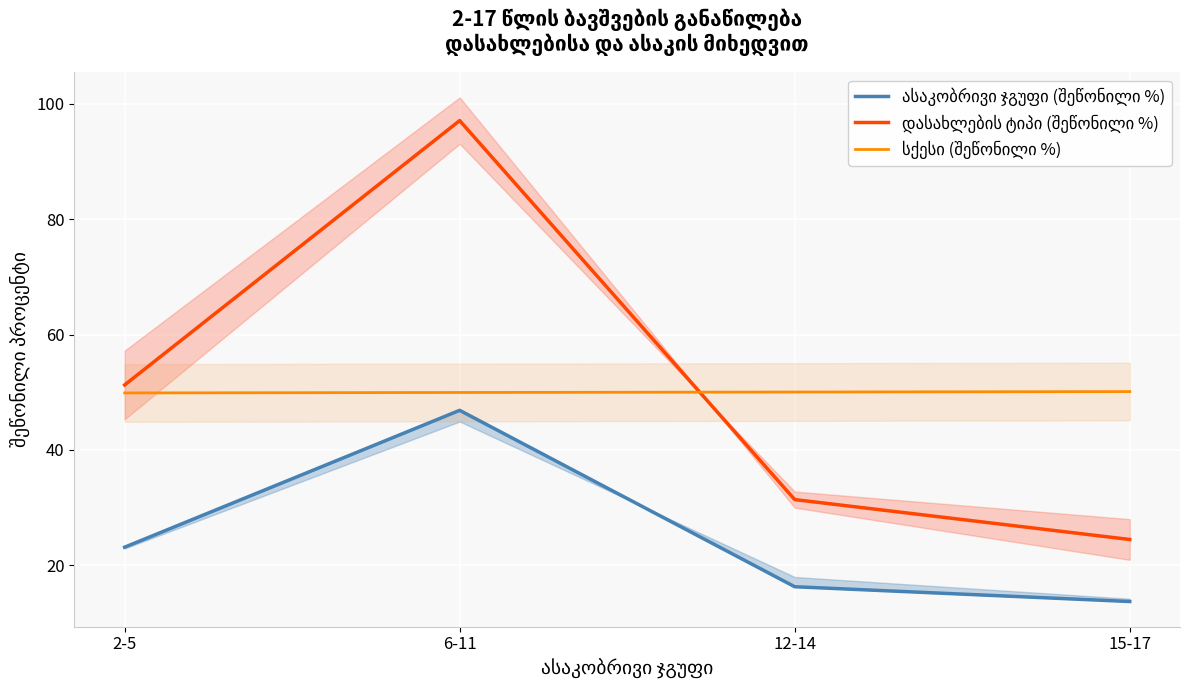

True or false: დასახლების ტიპი (შეწონილი %) and ასაკობრივი ჯგუფი (შეწონილი %) intersect in this chart.

False